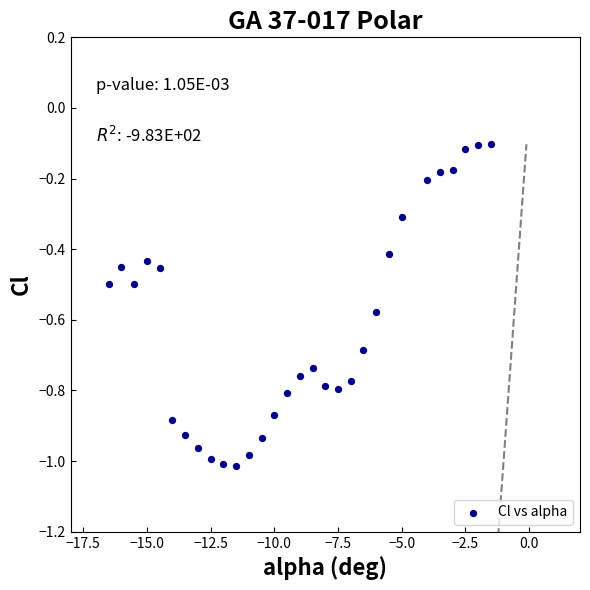

What is the range of Y values (max minus min)?

0.9